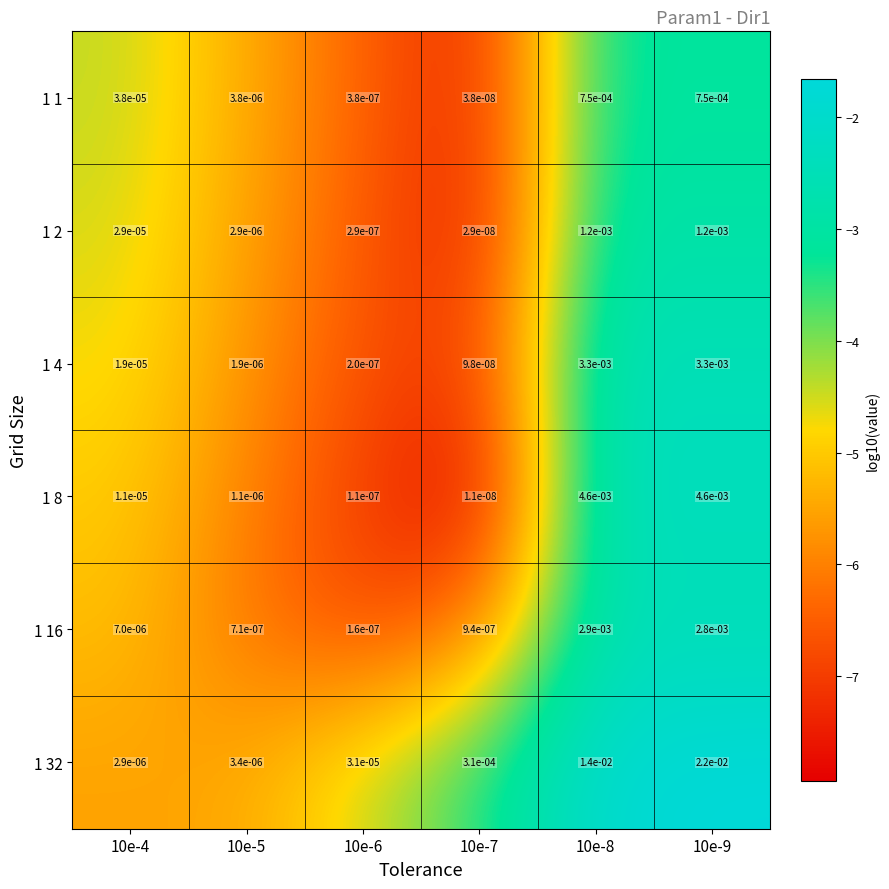

Is the value of 1 16 at 10e-9 greater than the value of 1 8 at 10e-9?

No